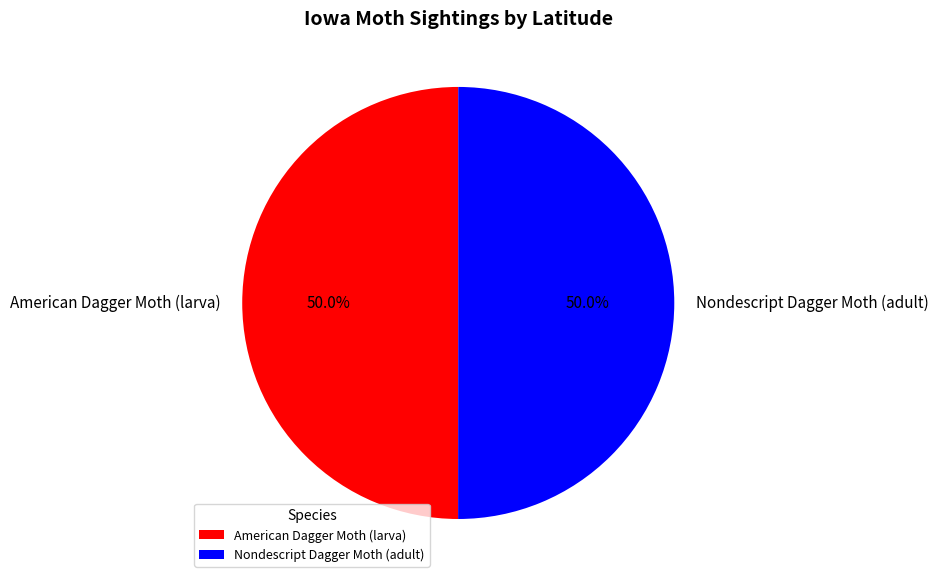

What is the ratio of the value at Nondescript Dagger Moth (adult) to the value at American Dagger Moth (larva)?

1.0